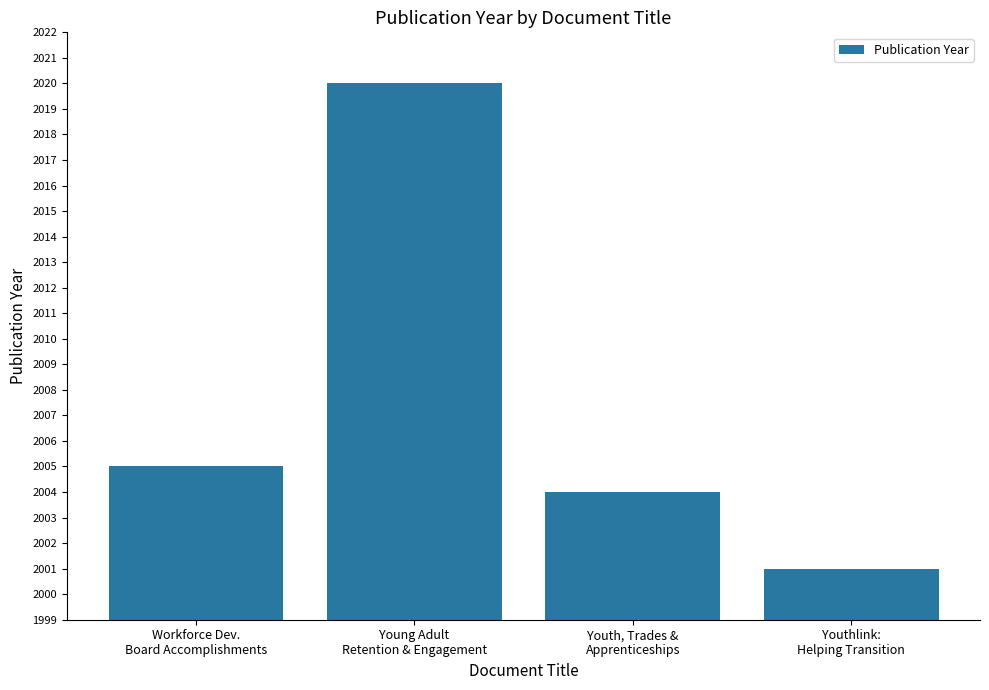

How many distinct data groups are displayed?

1